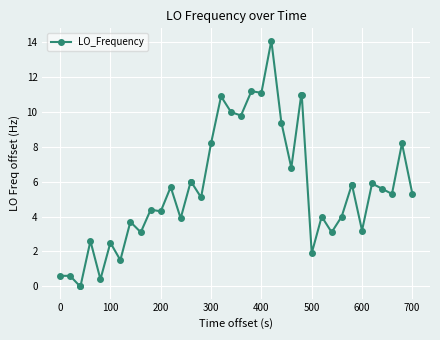

What is the average value?

5.6